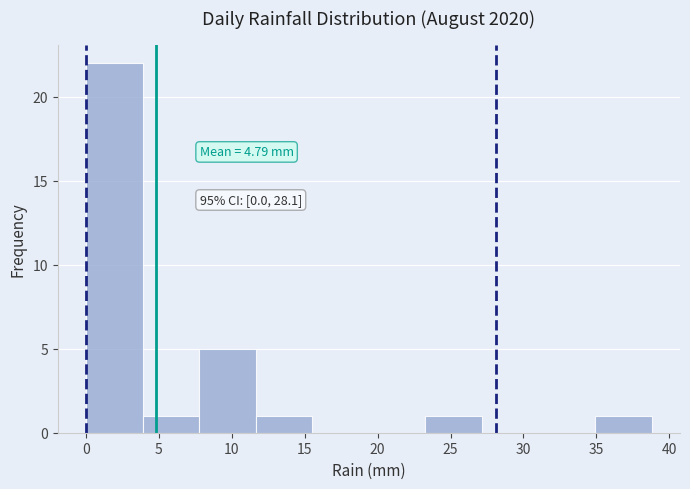

Which range on the x-axis has the tallest bar?

0.0 to 4.0